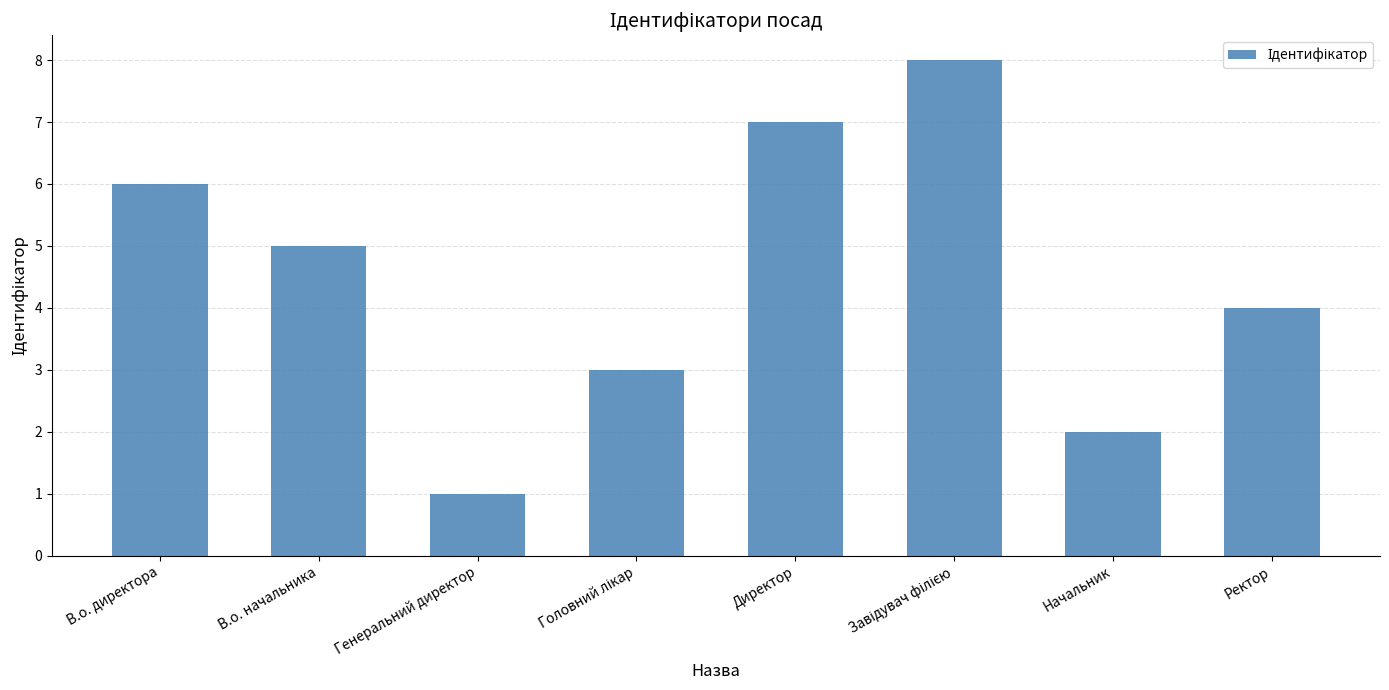

At which category does the chart reach its minimum across all series?

Генеральний директор